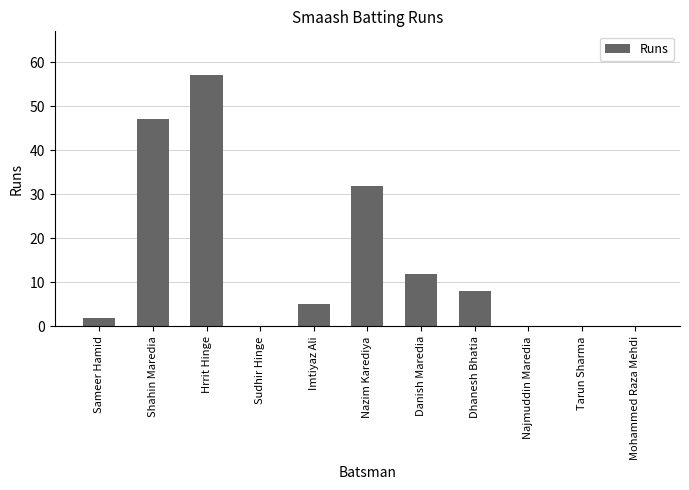

What is the sum of all values?

163